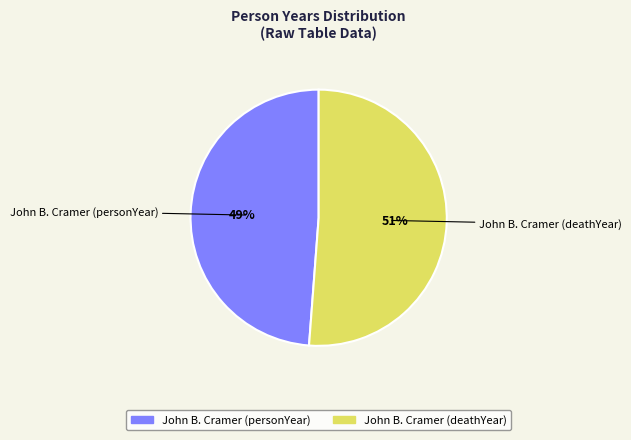

What is the ratio of the value at John B. Cramer (deathYear) to the value at John B. Cramer (personYear)?

1.0